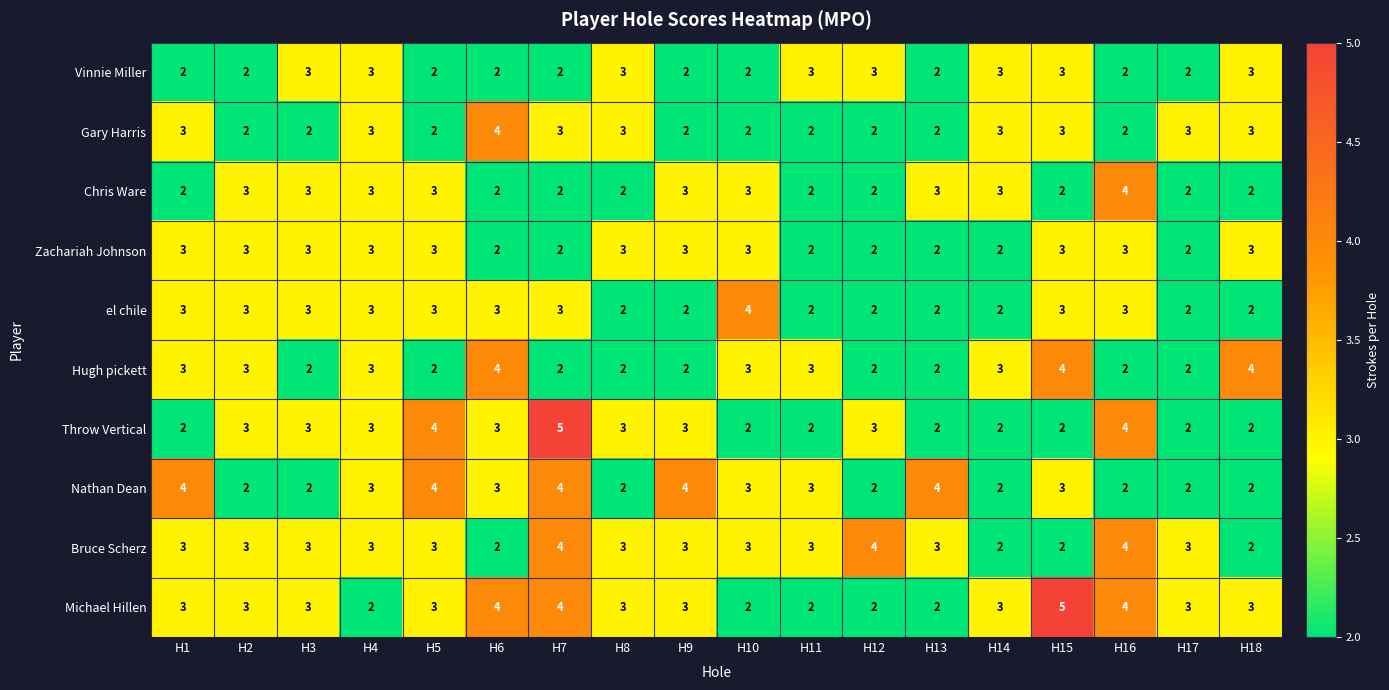

How many Zachariah Johnson values are between 2 and 3?

18